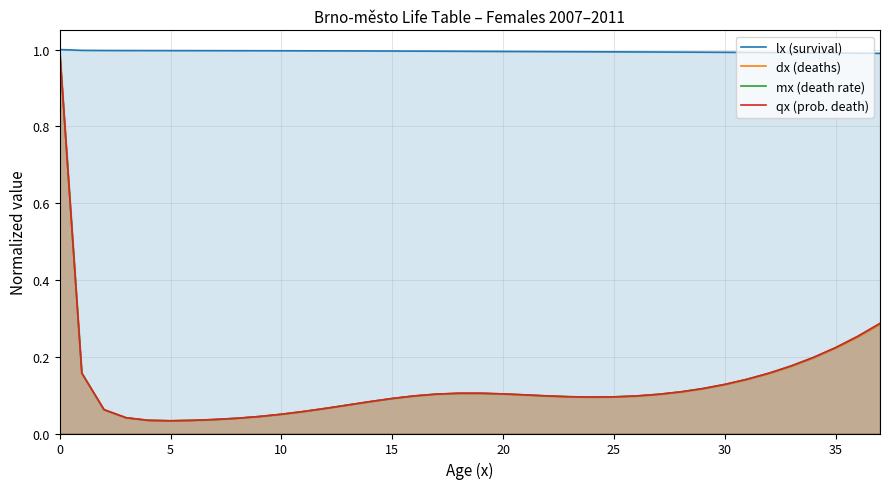

Which series changed the most between 25 and 37?

qx (prob. death)